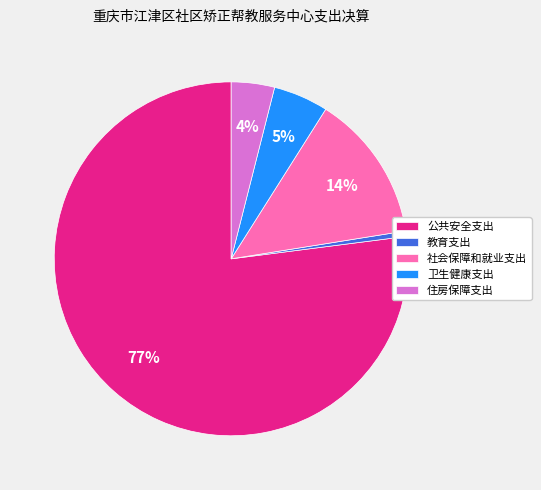

Do 社会保障和就业支出 and 公共安全支出 together represent more than half of the pie?

Yes